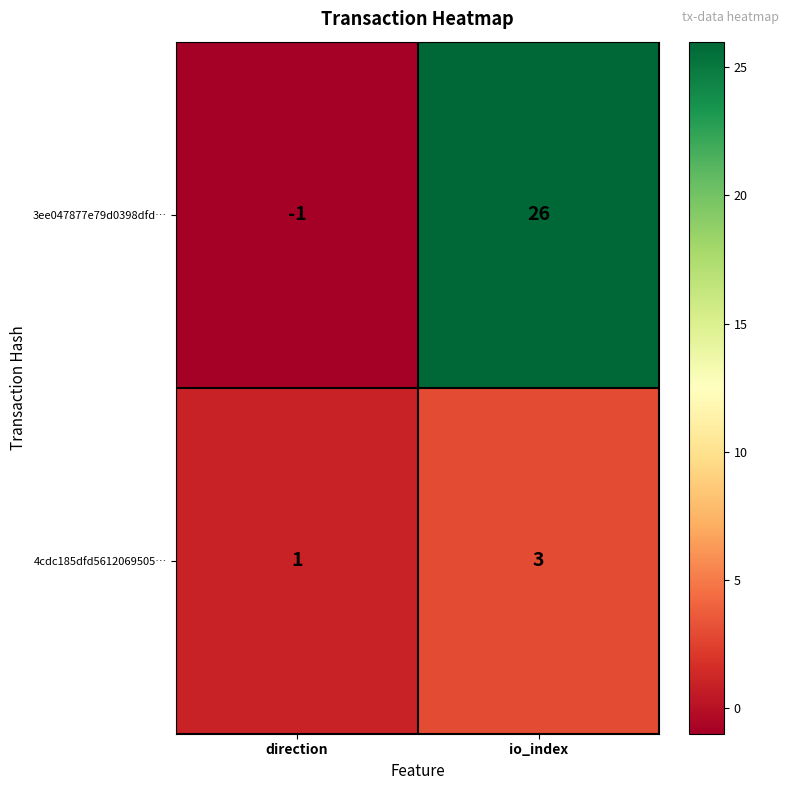

Reading left to right, what are all the values shown in this chart?

3ee047877e79d0398dfd…: -1	26
4cdc185dfd5612069505…: 1	3